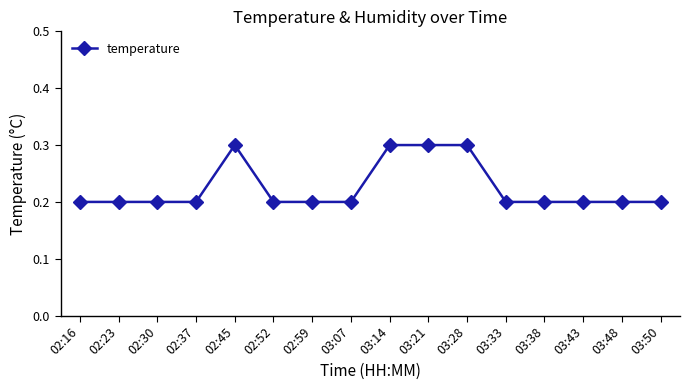

What is the value of the 6th point from the left?

0.2